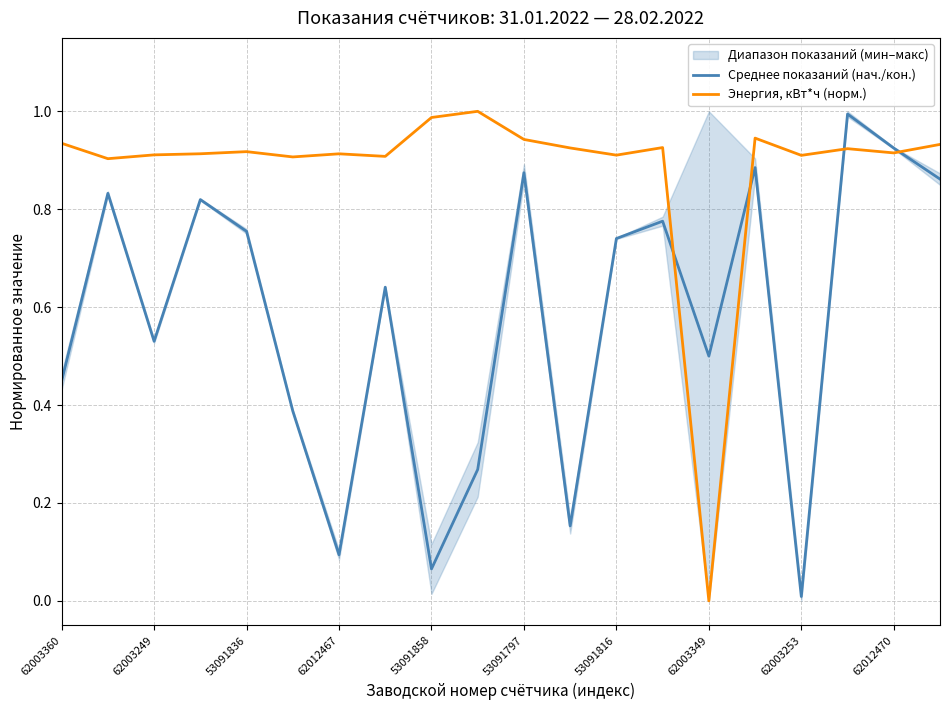

Does the chart have visible grid lines?

Yes